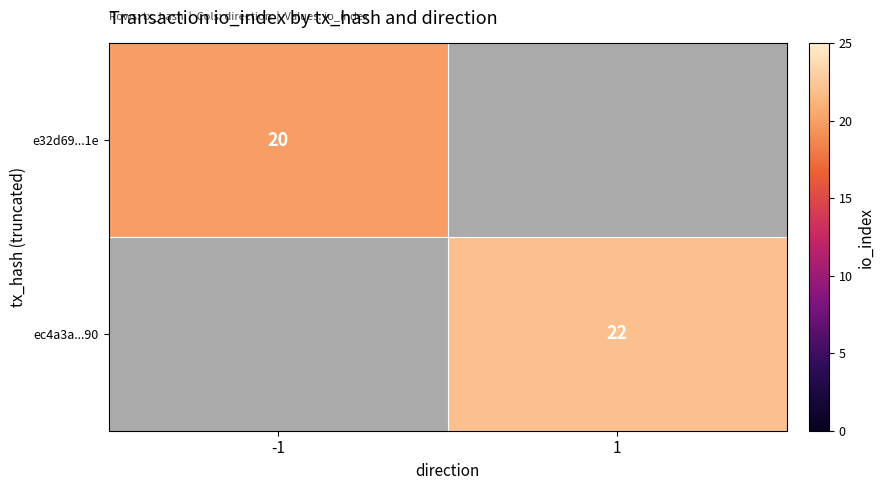

Is it true that ec4a3a...90 equals 8 at 1?

False